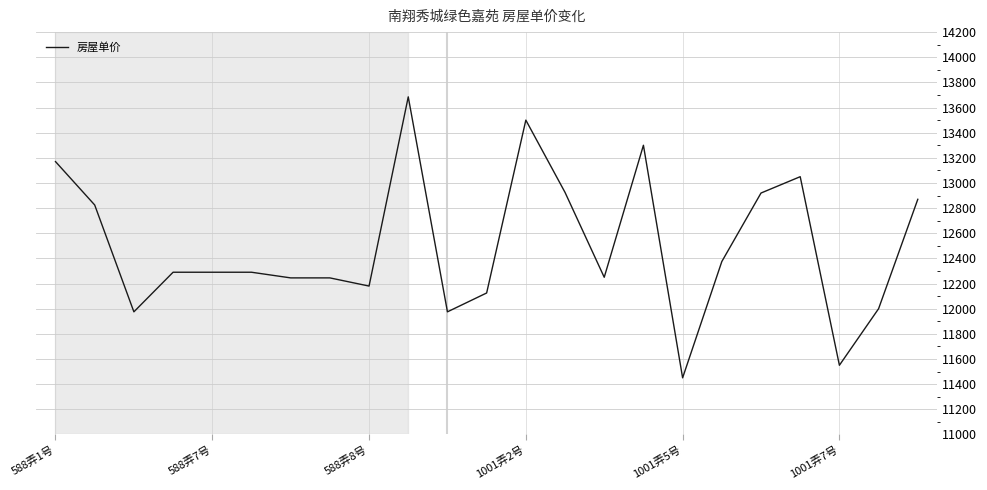

What is the smallest value displayed?

11450